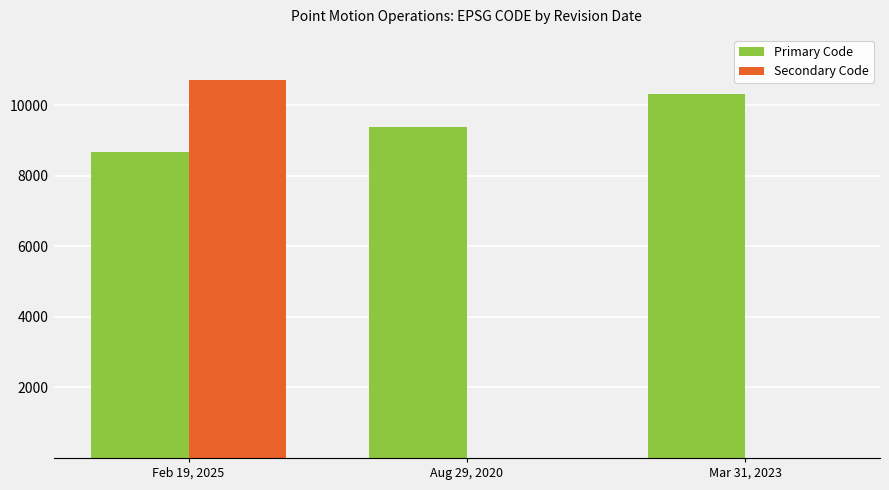

What is the spread (max minus min) of values at Mar 31, 2023?

10323